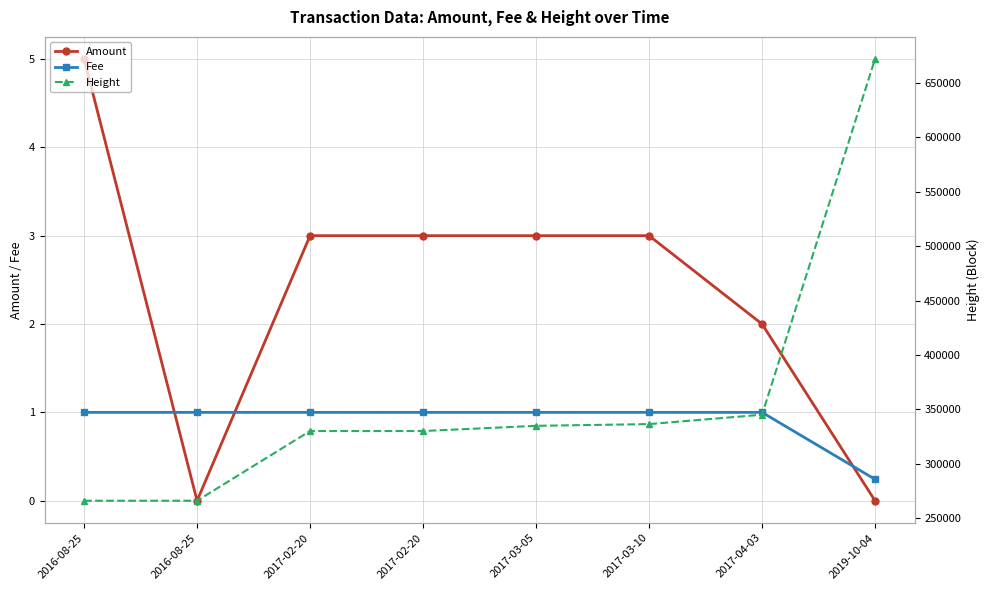

At how many categories does at least one series exceed 359379?

1